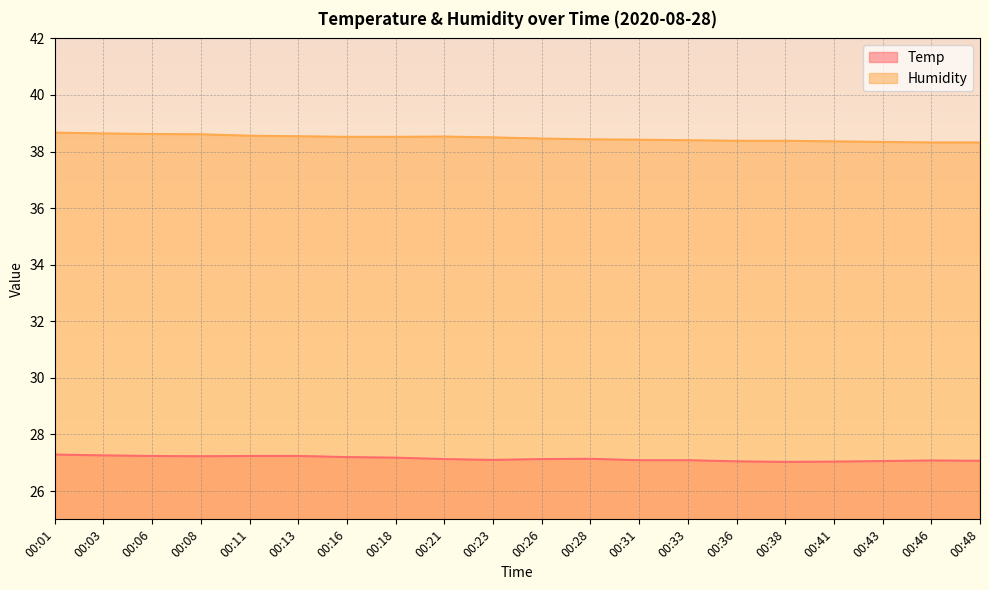

In Humidity, how many points are higher than both neighbors (excluding endpoints)?

1